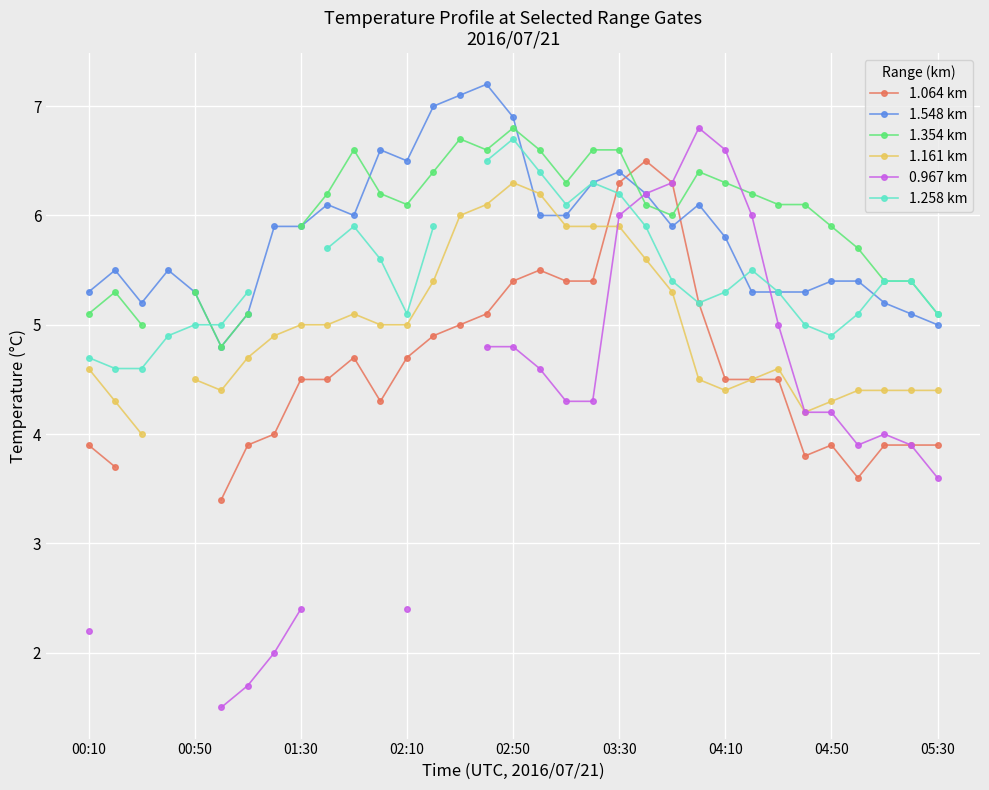

At which label does 1.548 km first exceed 5?

00:10